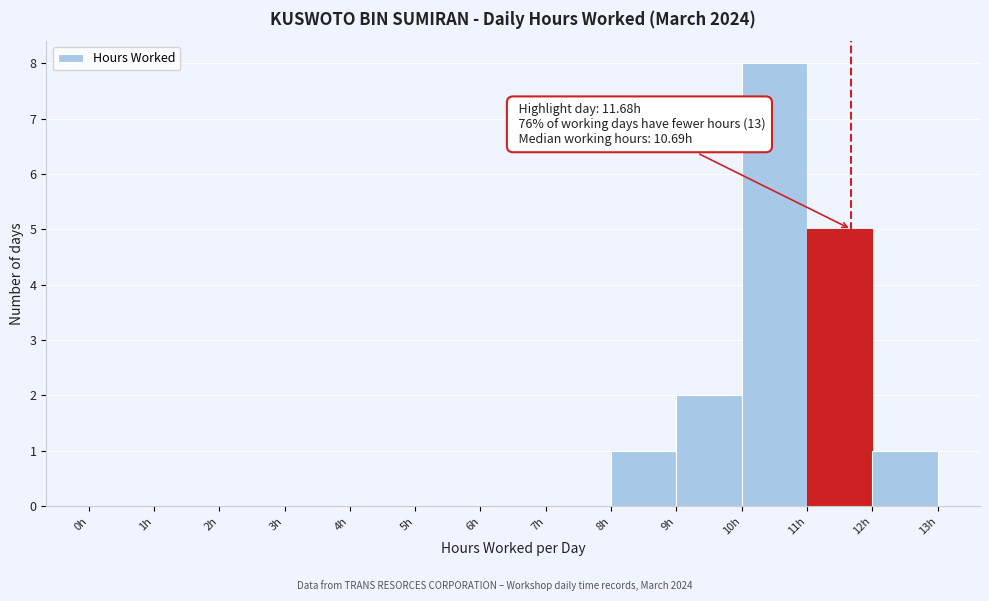

Over which range of the x-axis is the bar tallest?

10 to 11